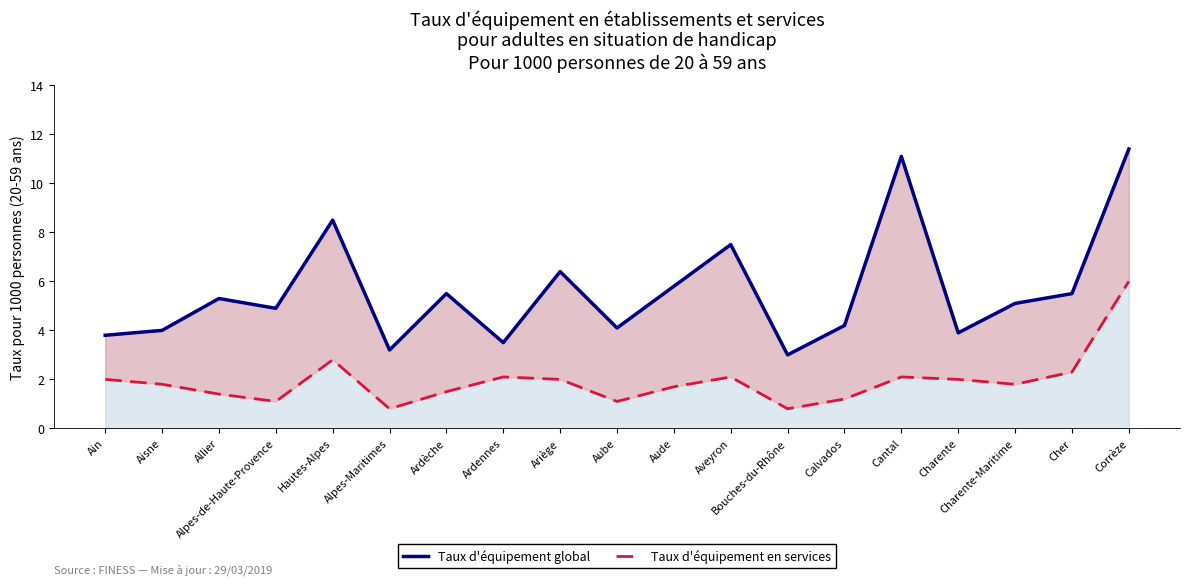

How many data points in Taux d'équipement global are less than 5?

9